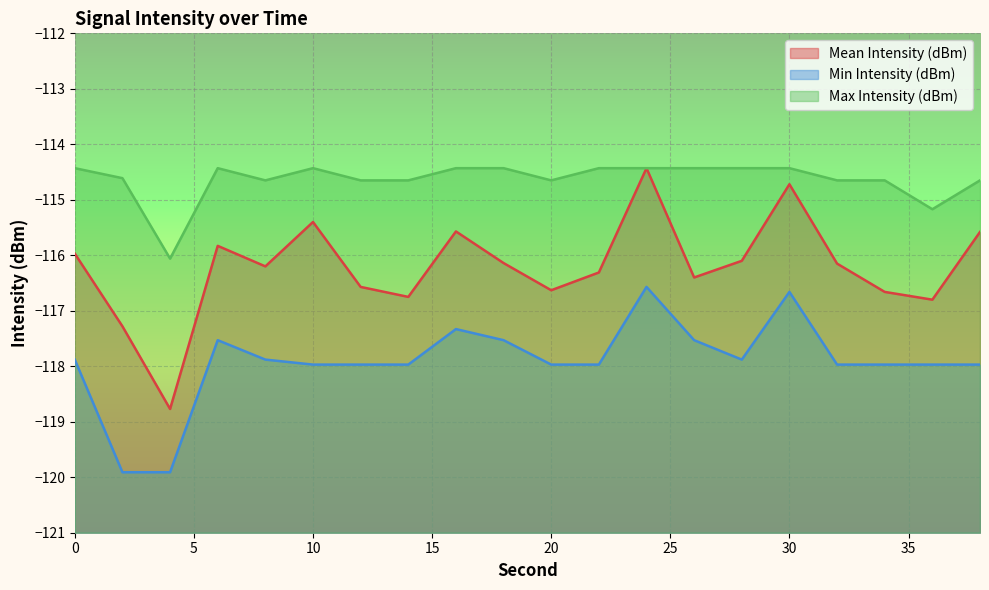

What is the average value of the Min Intensity (dBm) series?

-117.9